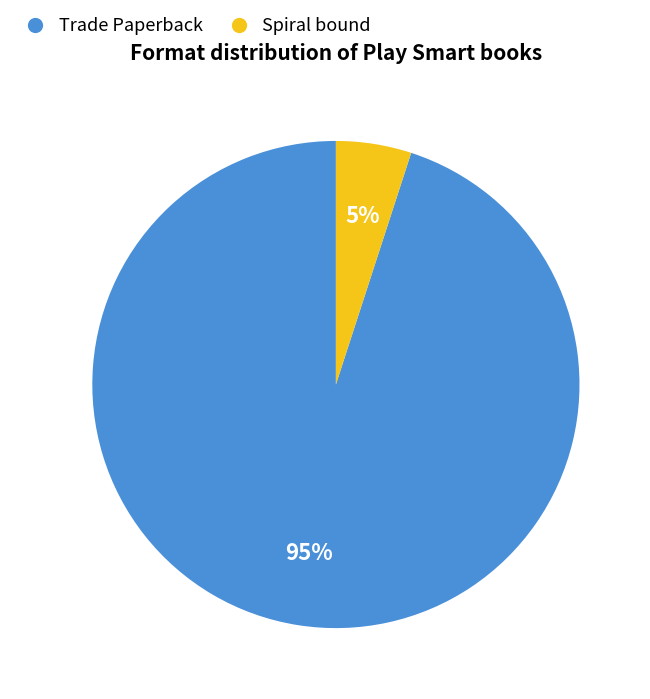

How many segments does this pie chart have?

2